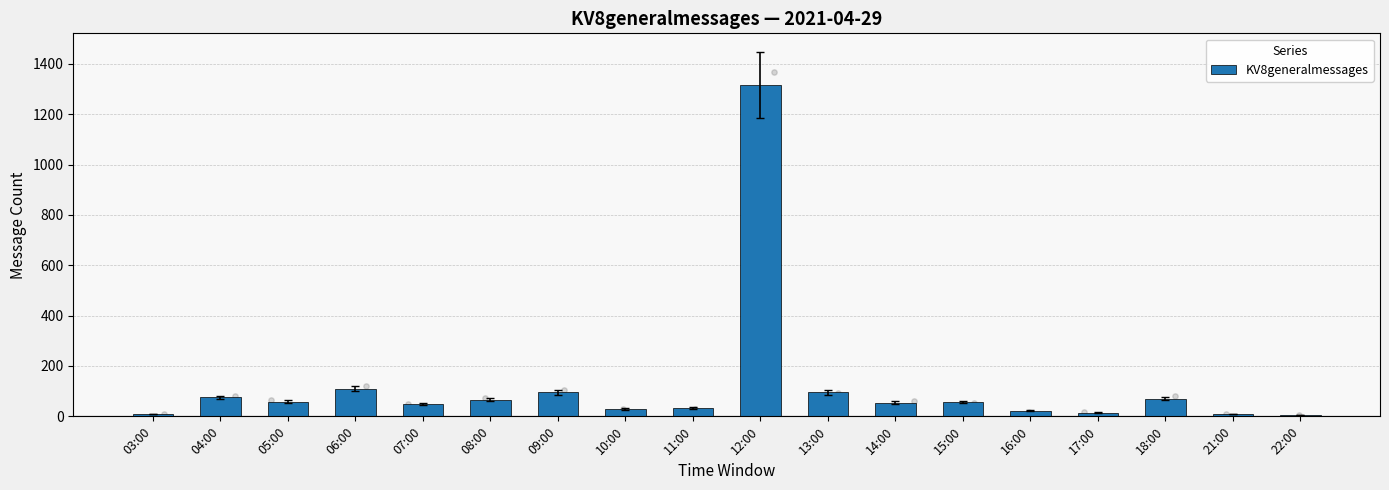

What is the change in value from 03:00 to 07:00?

+40